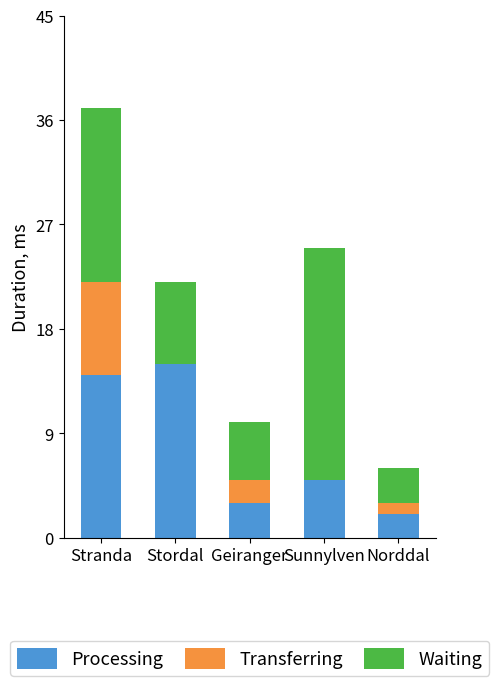

What is the sum of all Processing values?

39